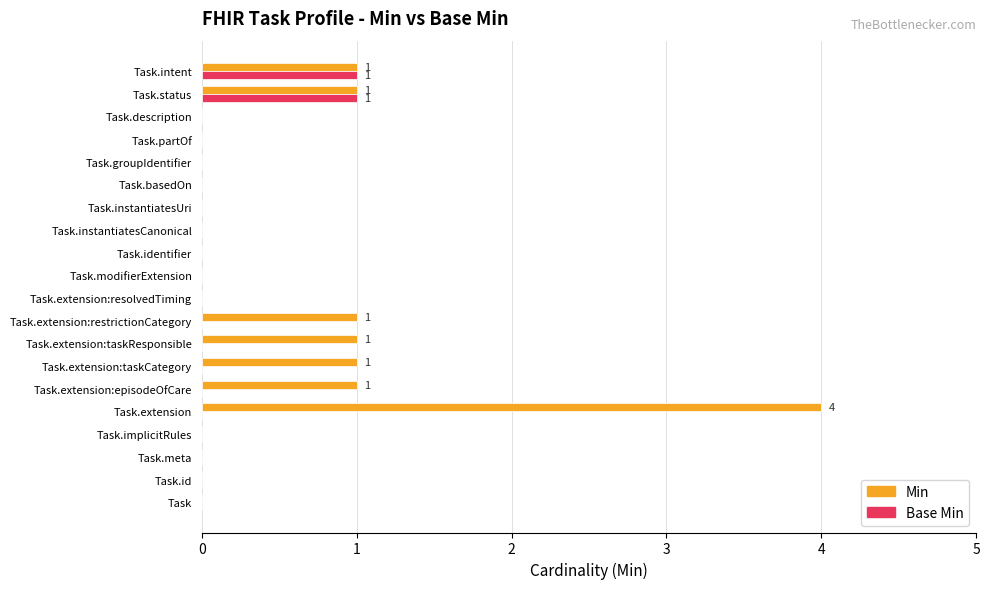

What are all the series names shown in the legend?

Min, Base Min